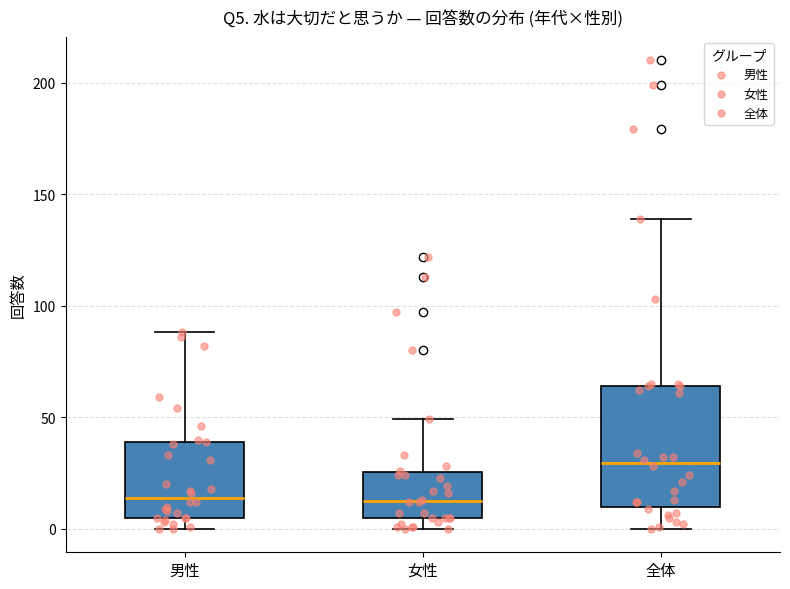

Which box has the highest median line?

全体